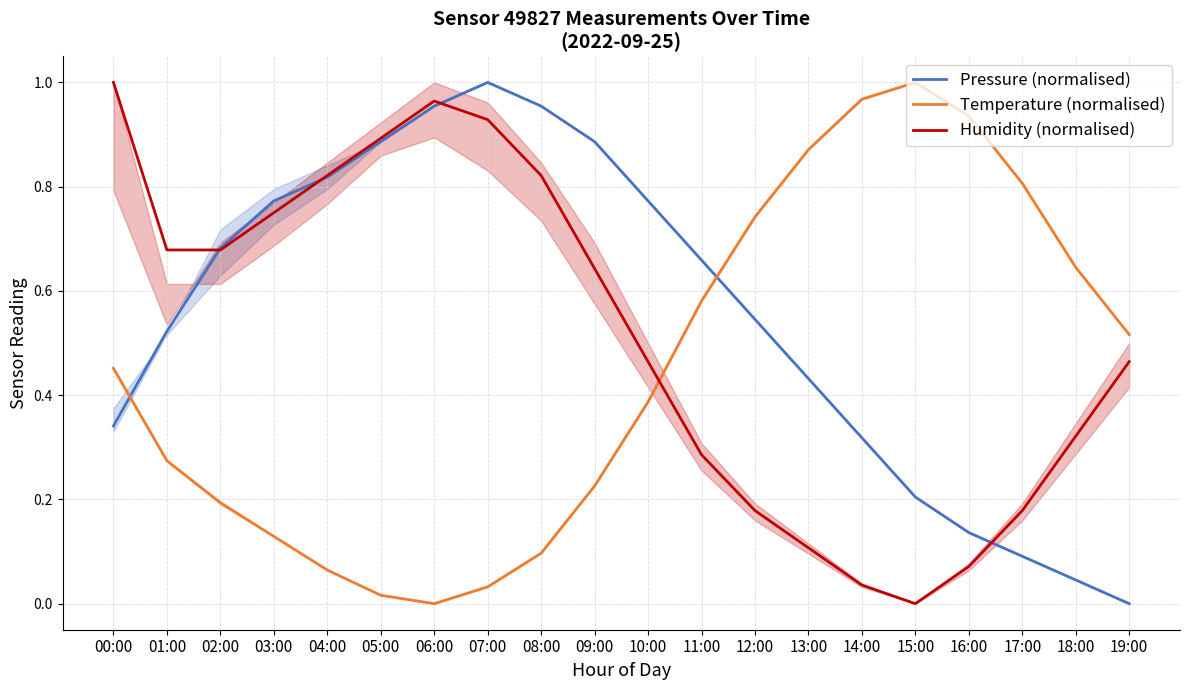

What is the sum of all Humidity (normalised) values?

10.3